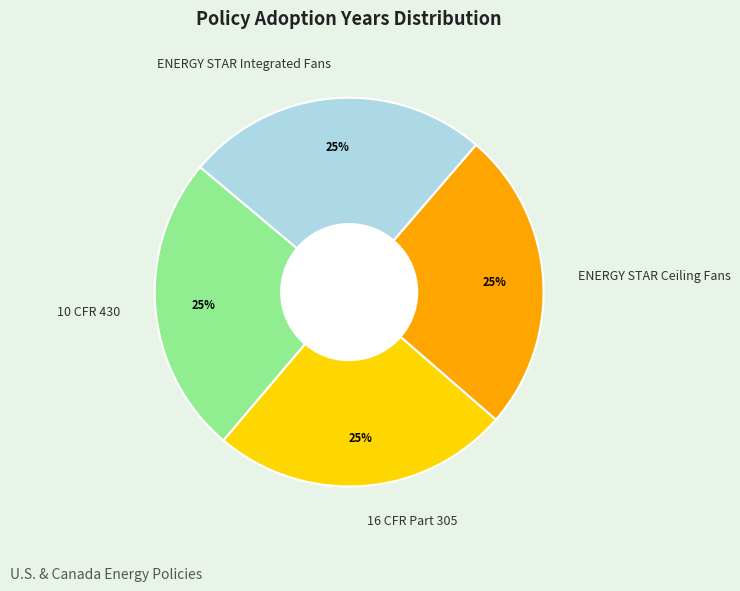

Approximately how many times larger is the value at ENERGY STAR Ceiling Fans compared to 16 CFR Part 305?

1.0